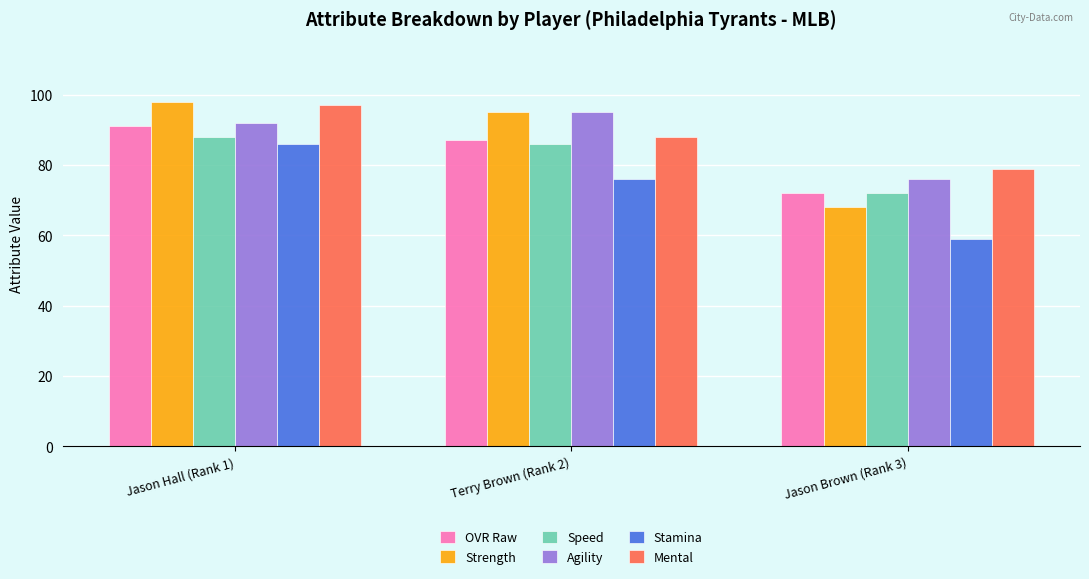

What is the sum of all Mental values?

264